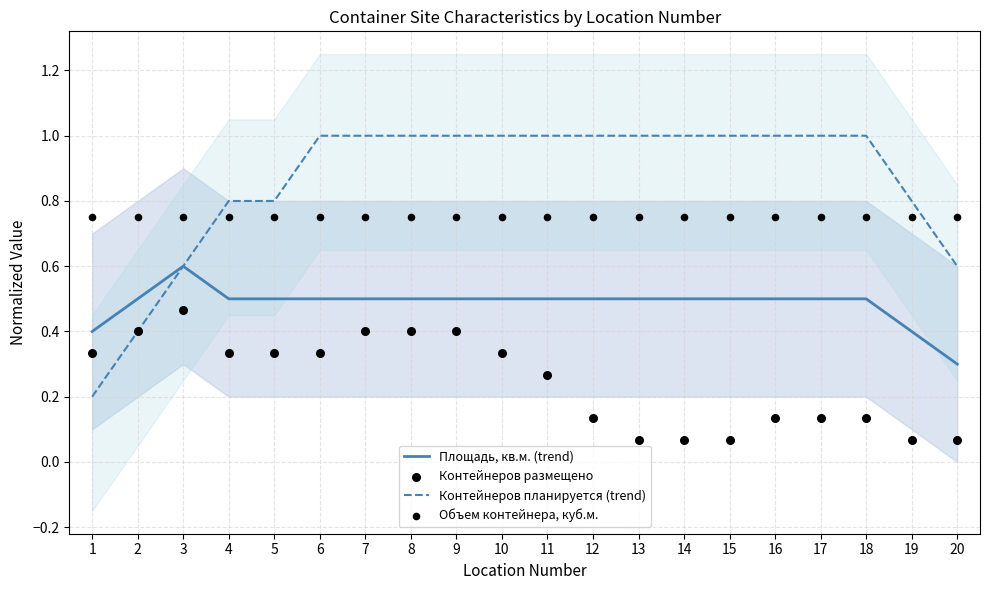

Which series reaches the maximum Y coordinate?

Контейнеров планируется (trend)